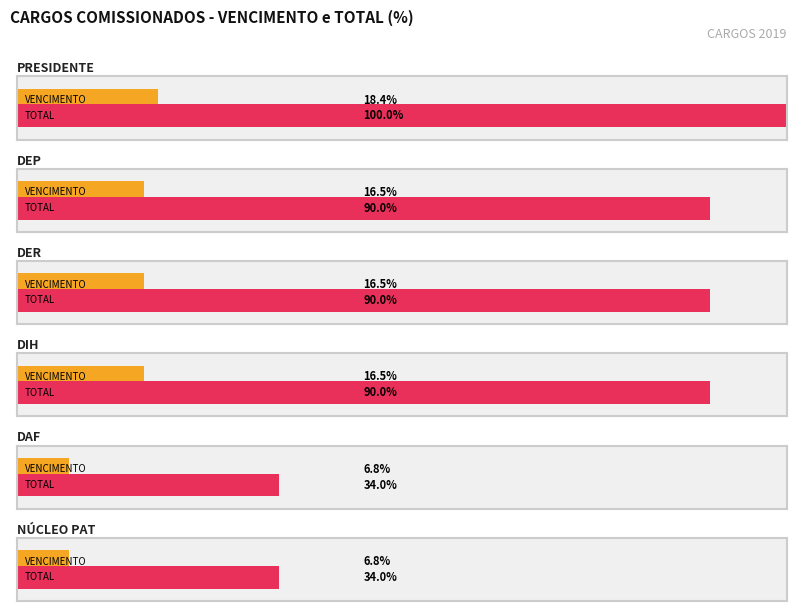

Which has a higher value, DIH or DEP?

DIH